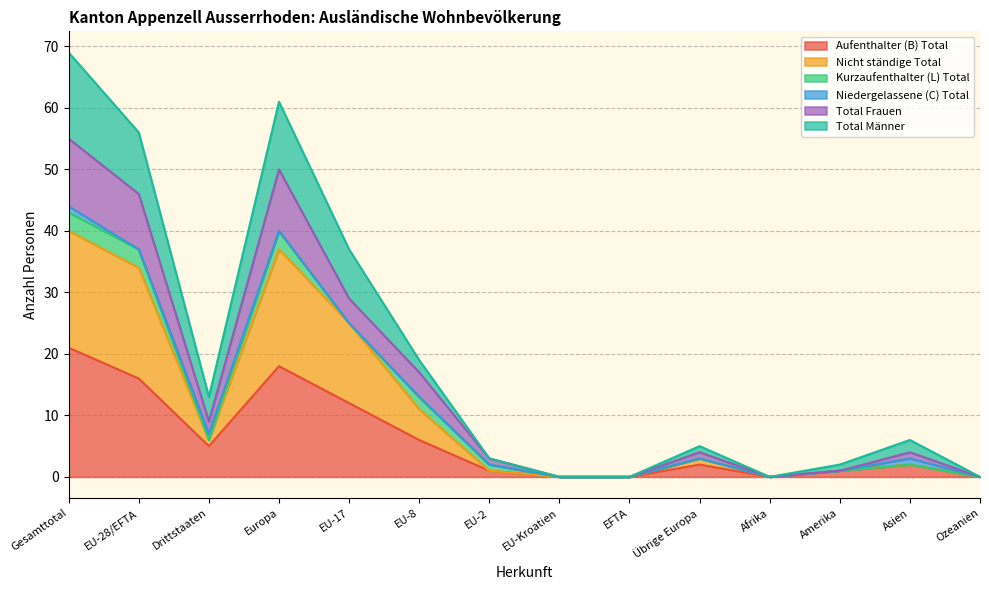

At which label is Aufenthalter (B) Total closest to 10?

EU-17